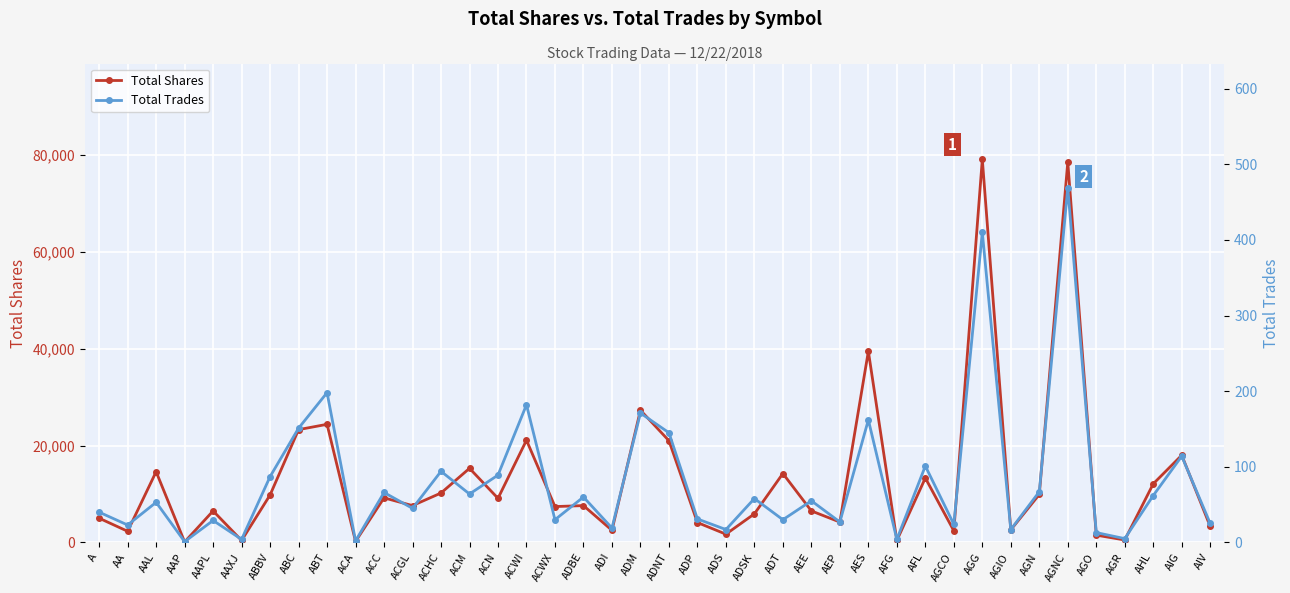

Reading right to left, extract all data points from this chart.

Total Shares: 3300	18000	12100	502	1500	78560	9900	2600	79108	2400	13300	400	39468	4200	6500	14228	5900	1700	4100	21000	27300	2501	7600	7400	21100	9100	15300	10200	7600	9200	200	24386	23287	9800	400	6500	100	14600	2300	5000
Total Trades: 25	114	62	5	13	469	67	17	410	24	101	4	162	27	55	30	58	17	31	145	171	19	60	30	182	89	64	94	45	66	2	198	151	87	4	29	1	53	23	40